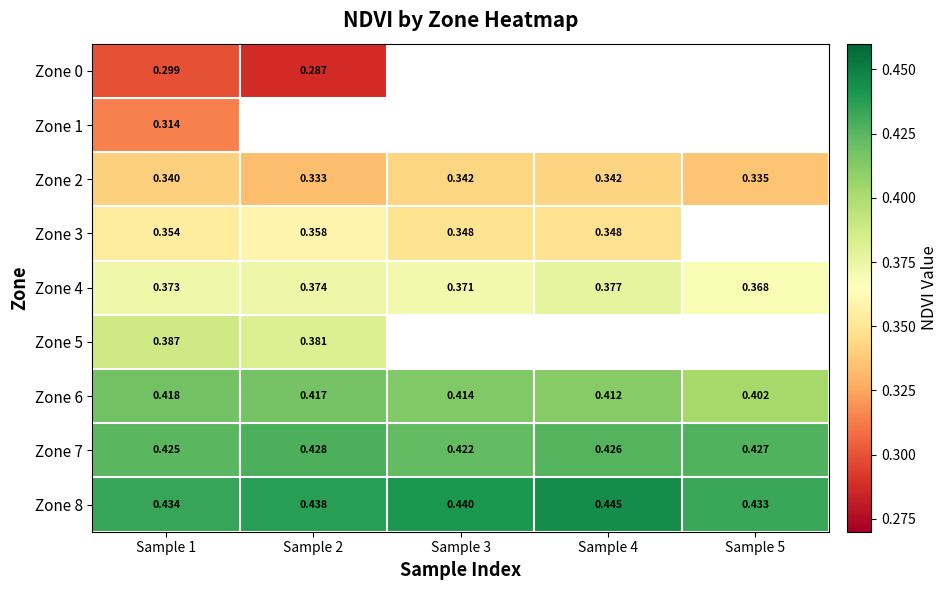

How many categories are shown in the chart?

5